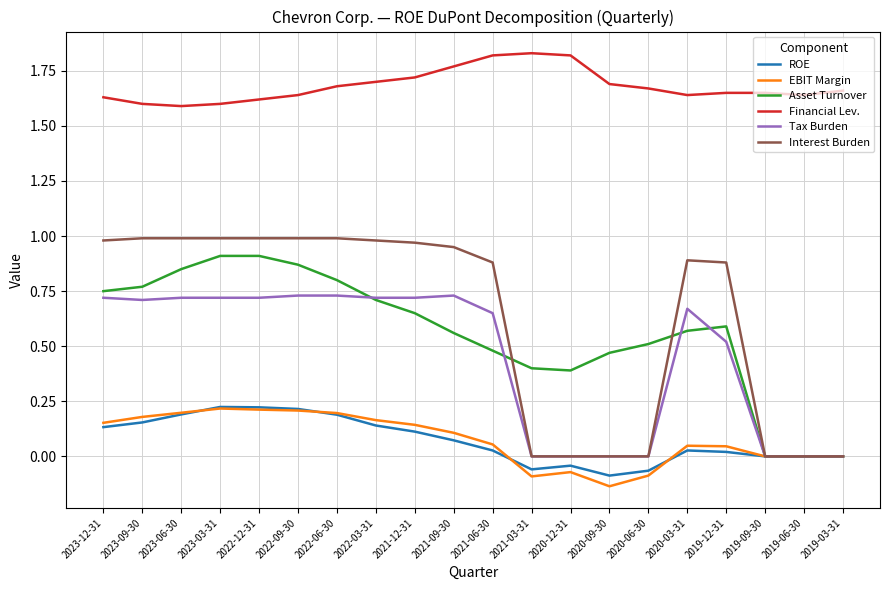

How many lines are shown in the chart?

6